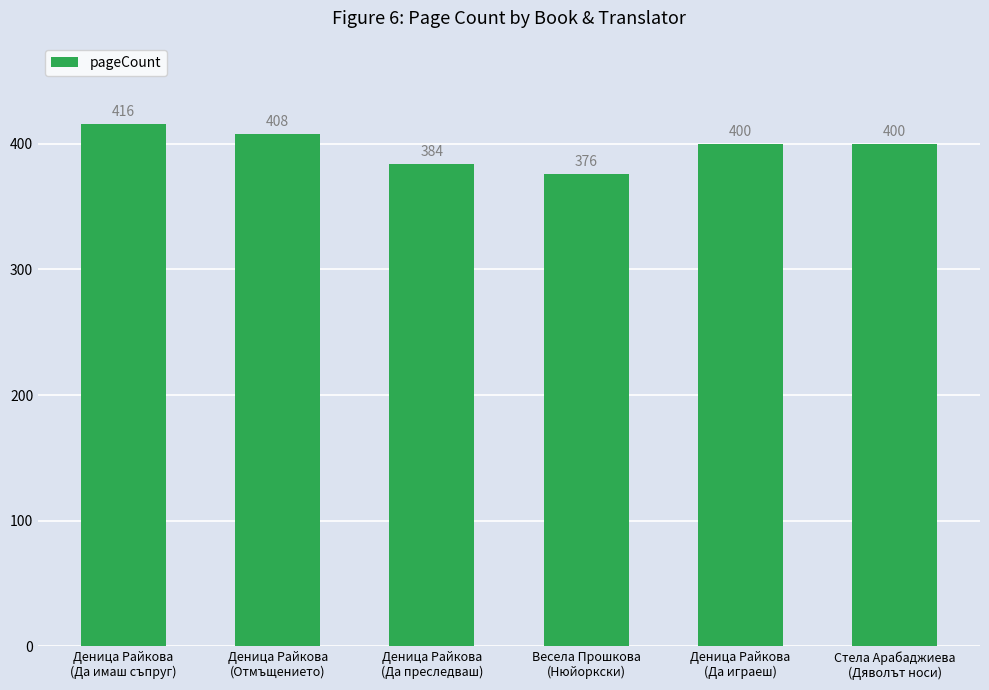

Between Деница Райкова
(Да играеш) and Весела Прошкова
(Нюйоркски), which is larger?

Деница Райкова
(Да играеш)